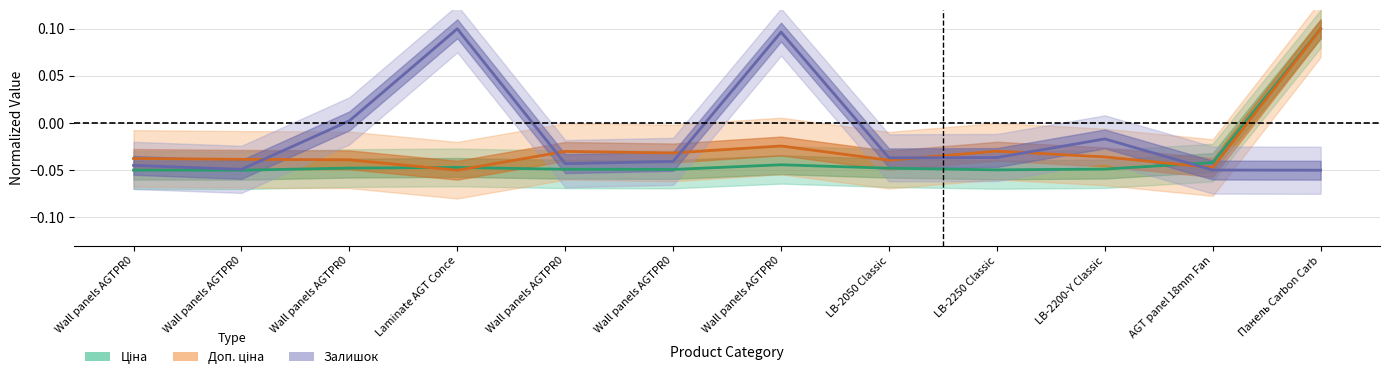

How many categories are shown in the chart?

12